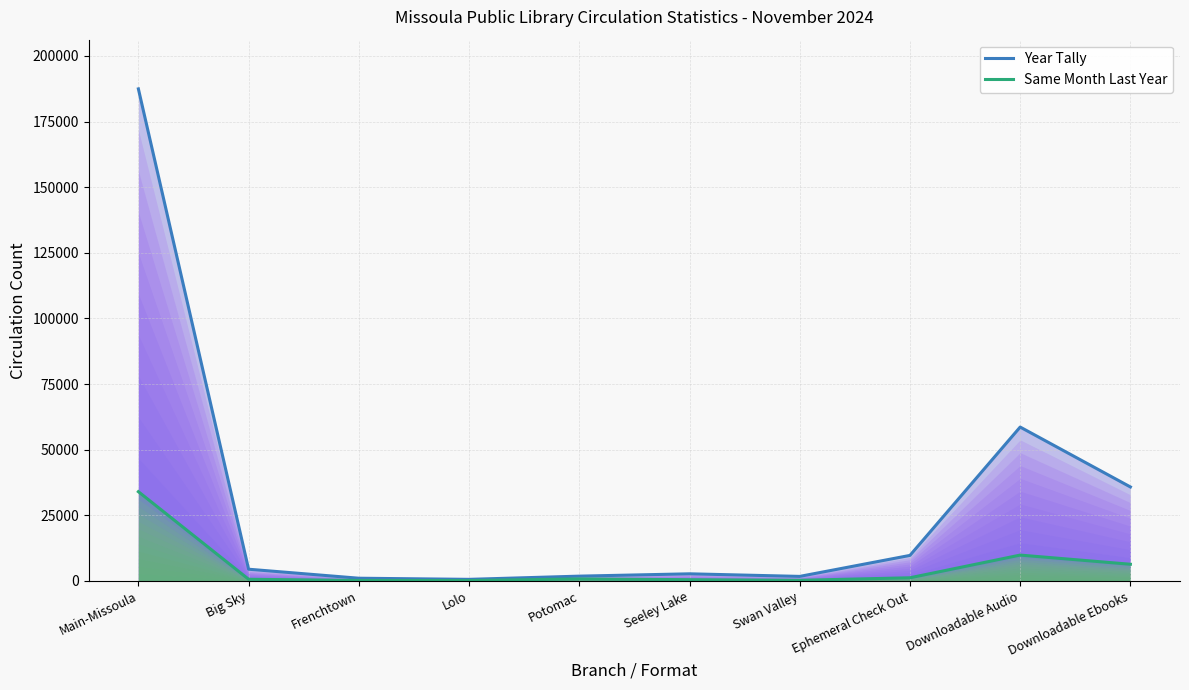

True or false: Same Month Last Year and Year Tally intersect in this chart.

False